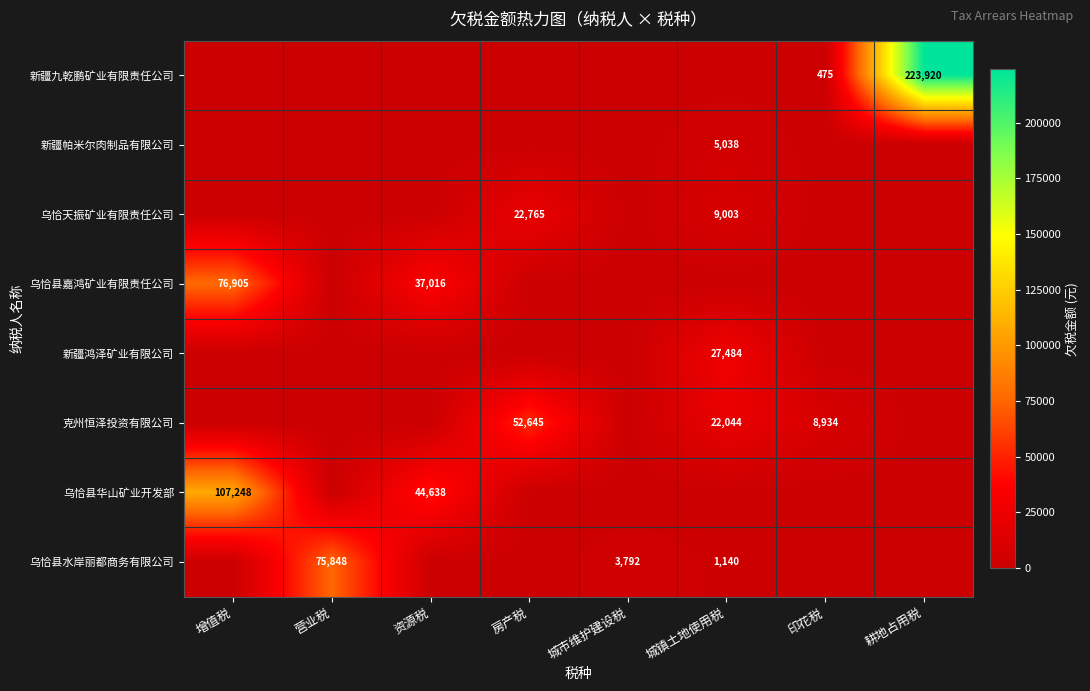

What is the sum of all 新疆帕米尔肉制品有限公司 values?

5038.5